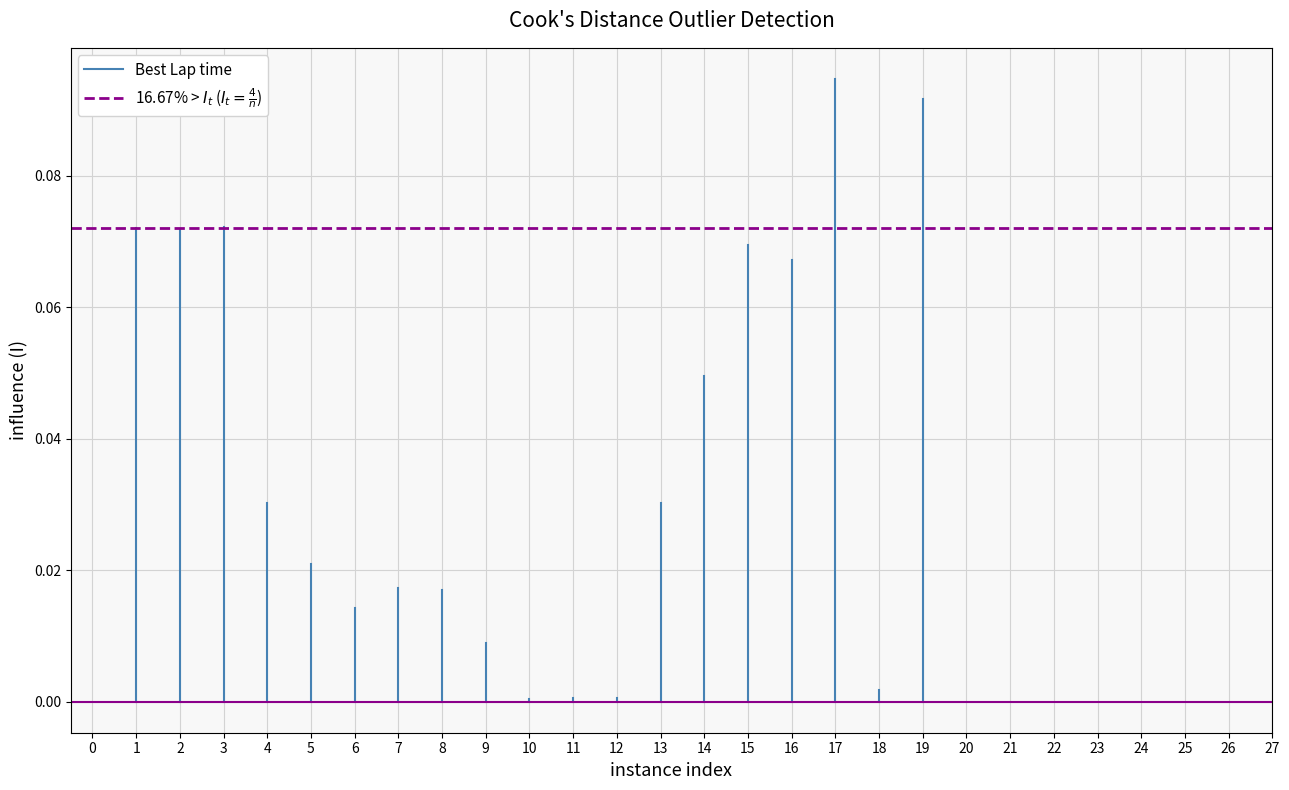

List the labels in order of 16.67% > $I_t$ ($I_t = \frac{4}{n}$) value, largest first.

0, 1